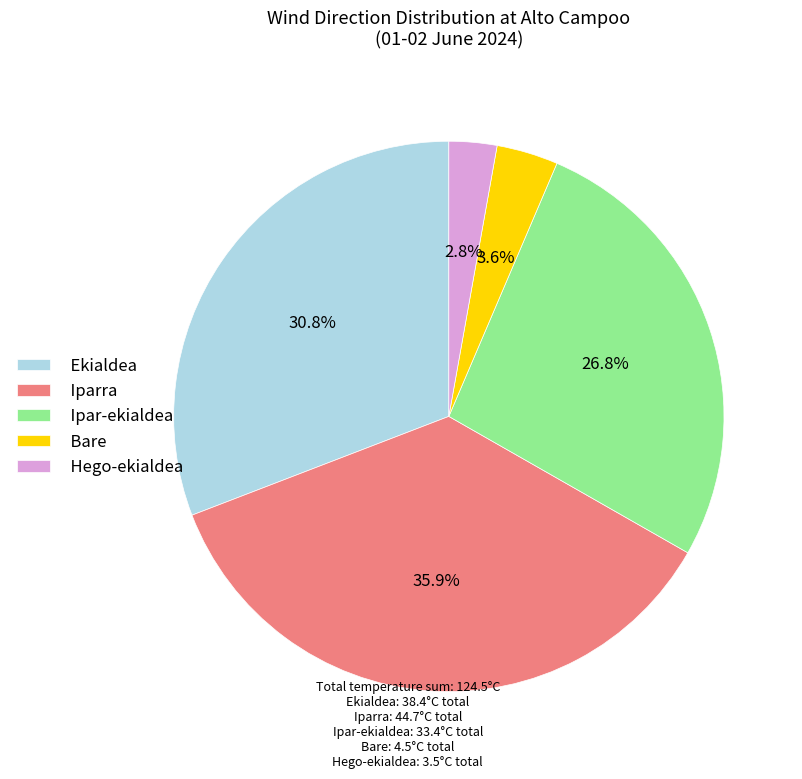

Rank the categories by value from highest to lowest.

Iparra, Ekialdea, Ipar-ekialdea, Bare, Hego-ekialdea